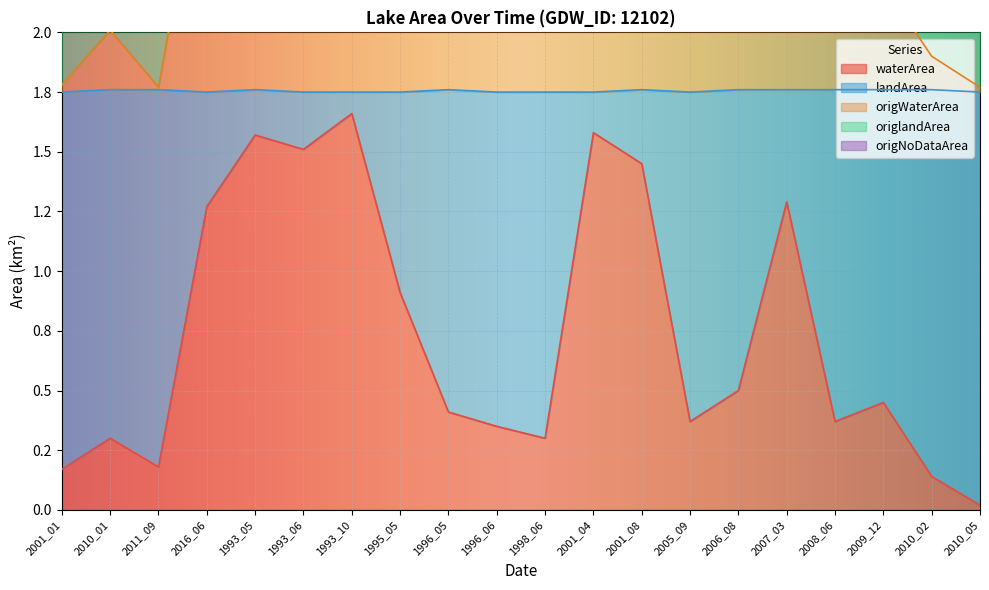

The waterArea series shows 0.5 at 1993_06. True or false?

False